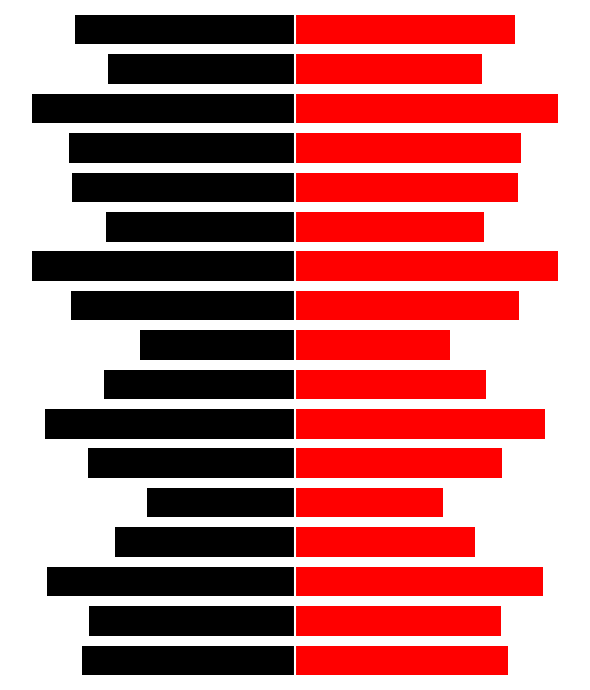

Between 12 and 3, which is larger?

3